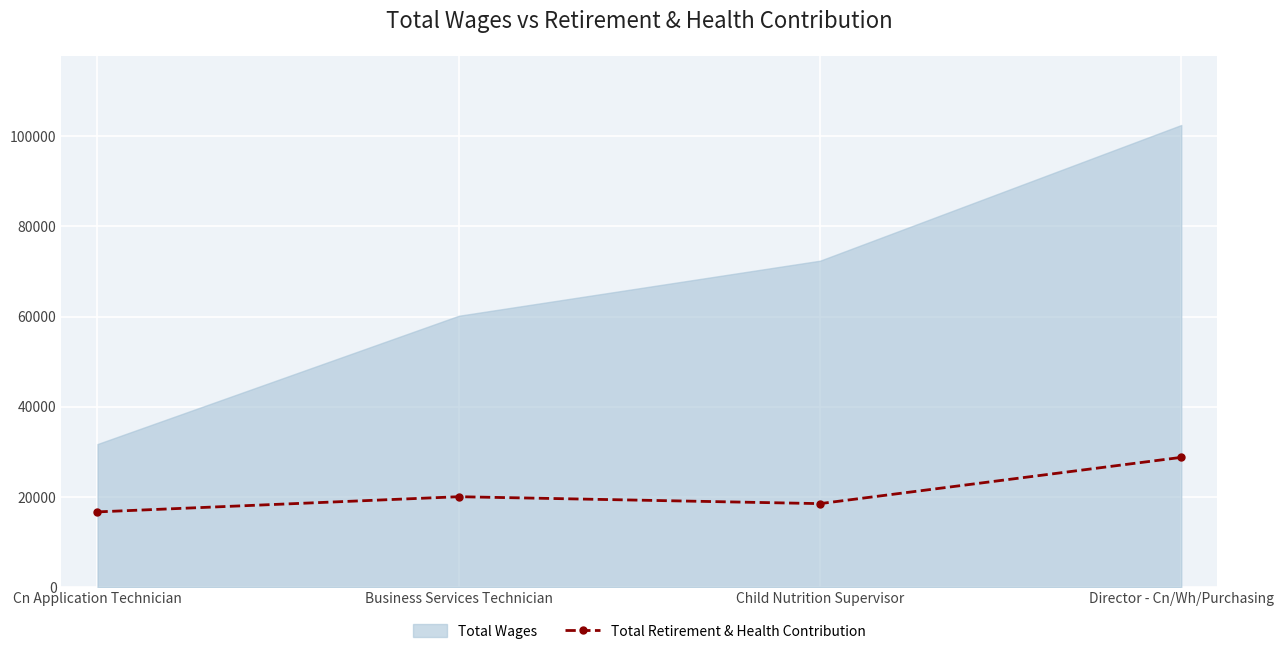

What is the value of the 4th point from the left?

28787